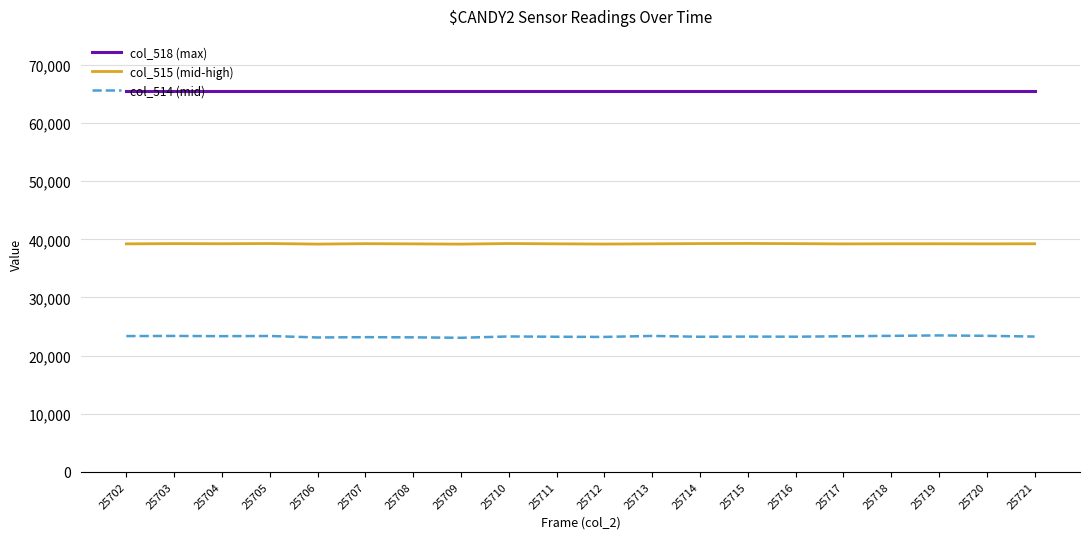

Which series has the widest spread of values?

col_514 (mid)